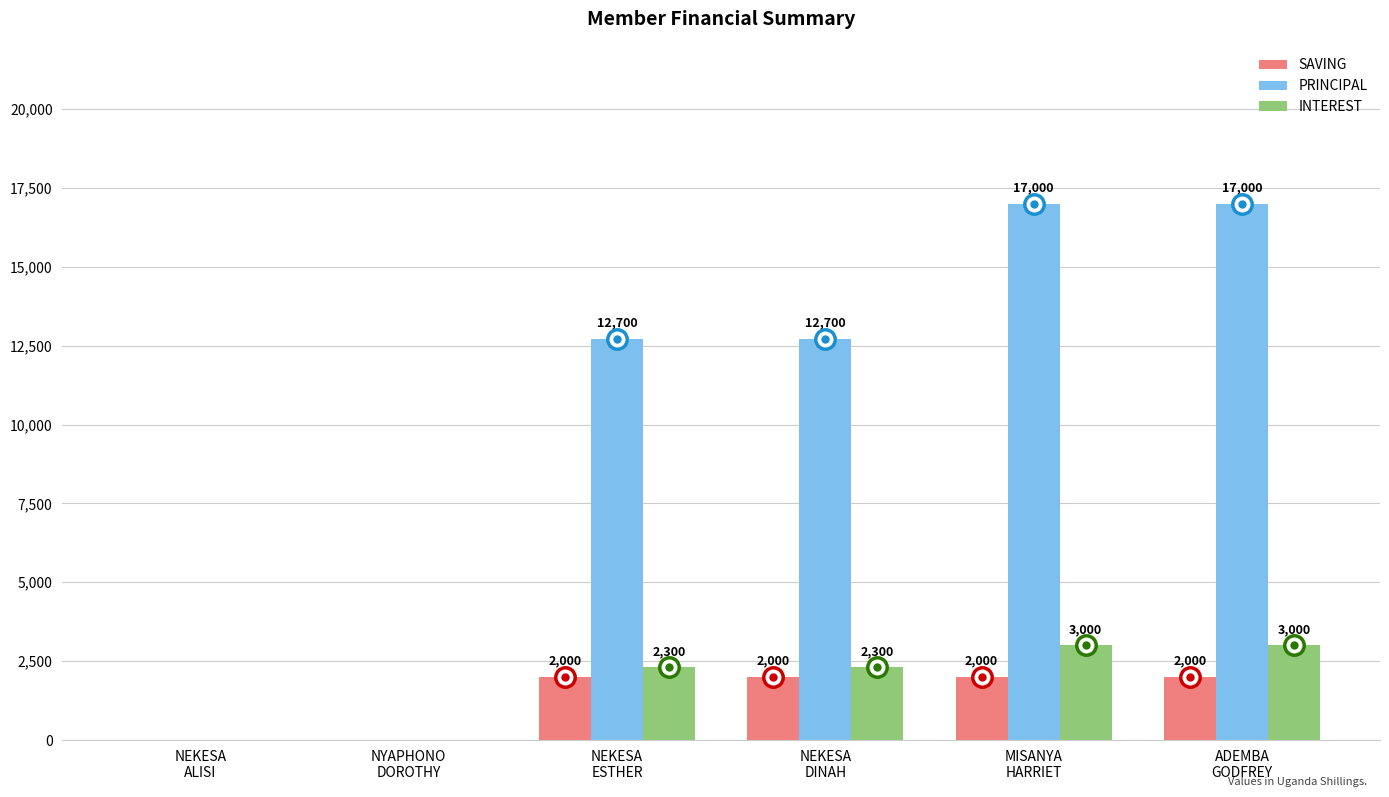

What is the greatest value displayed?

17000